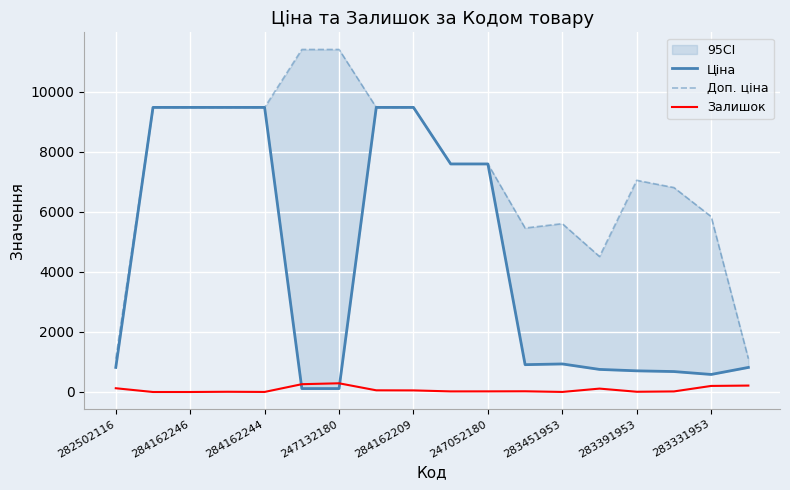

What value does the Доп. ціна series have at 9?

7596.5